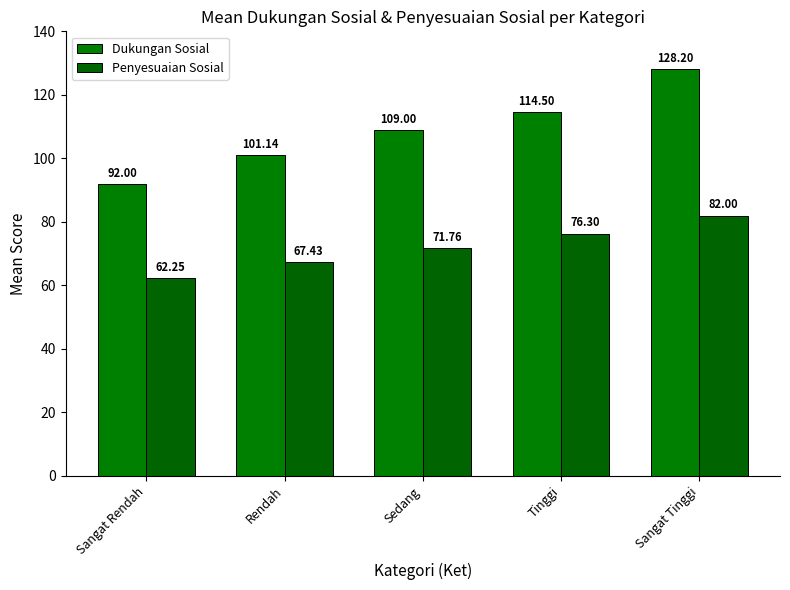

List the labels in order of Penyesuaian Sosial value, smallest first.

Sangat Rendah, Rendah, Sedang, Tinggi, Sangat Tinggi